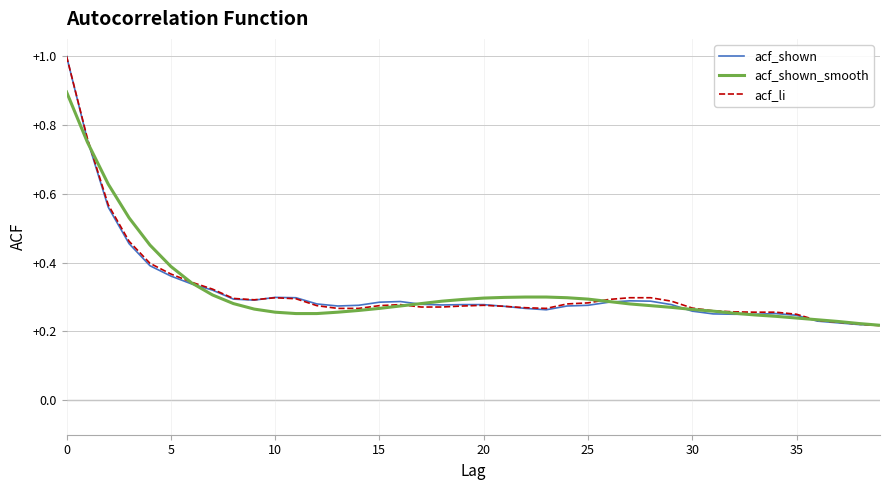

At how many categories does at least one series exceed 0?

40